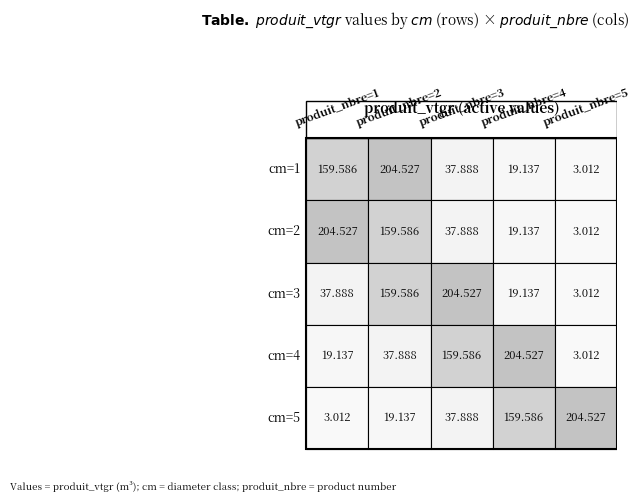

The value of 4 at 4 is 1.5. True or false?

False